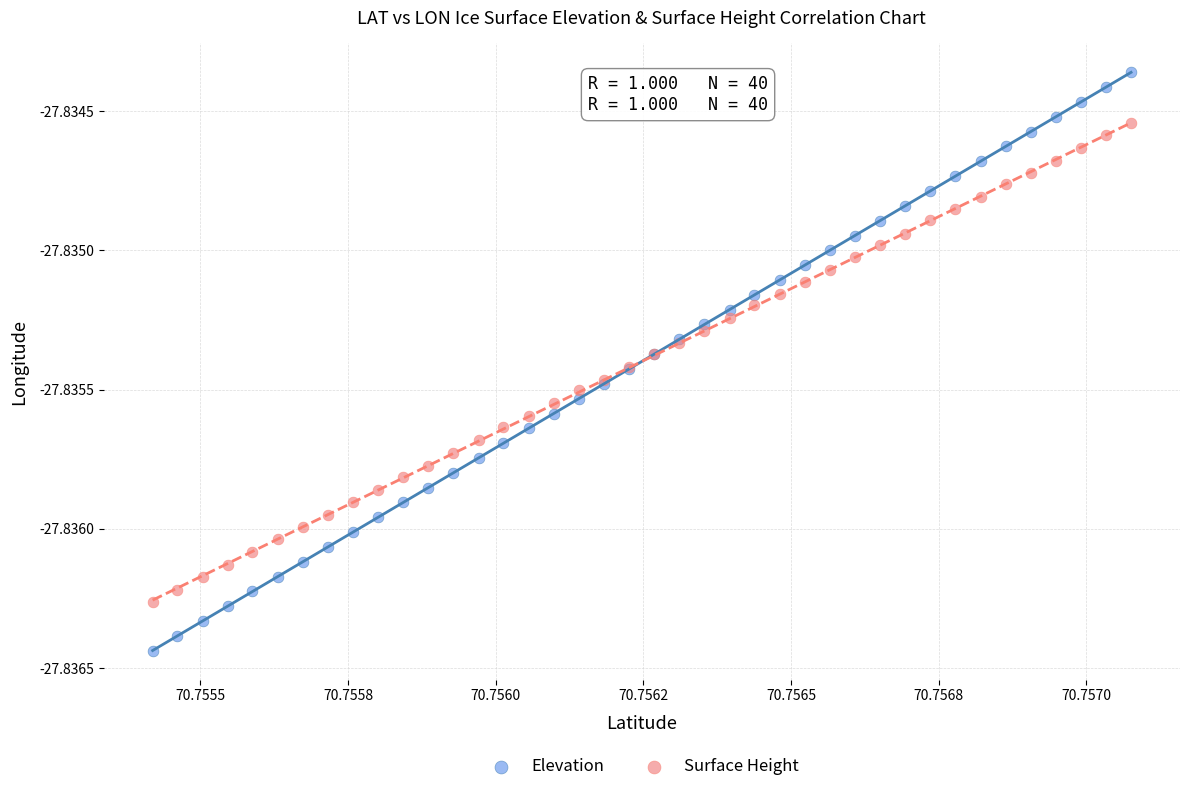

Which series contains the lowest Y value?

Elevation